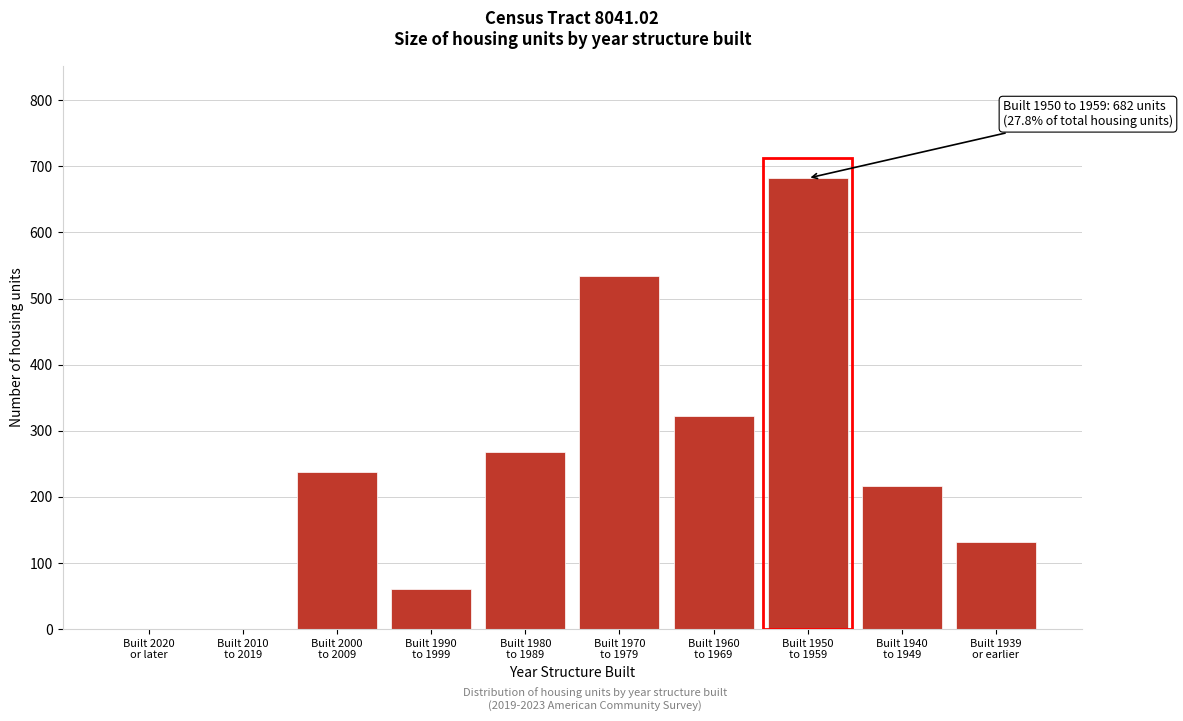

What is the sum of all values?

2453